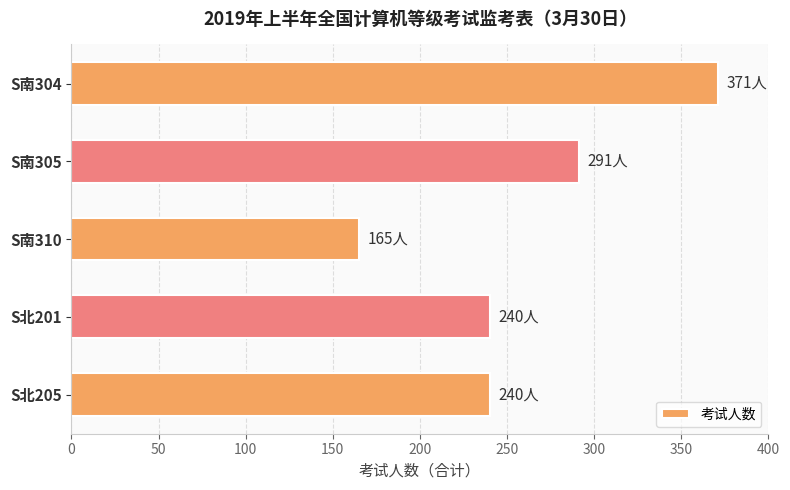

What is the minimum value shown in the chart?

165